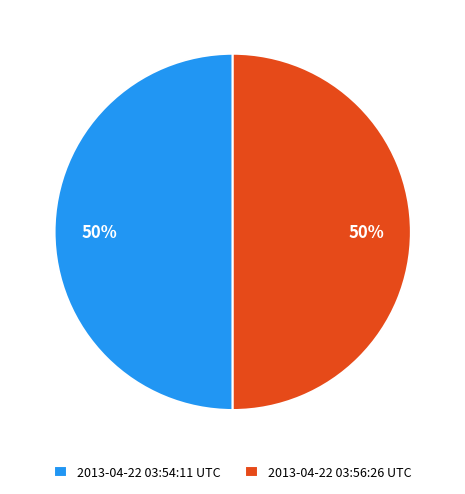

How many segments does this pie chart have?

2